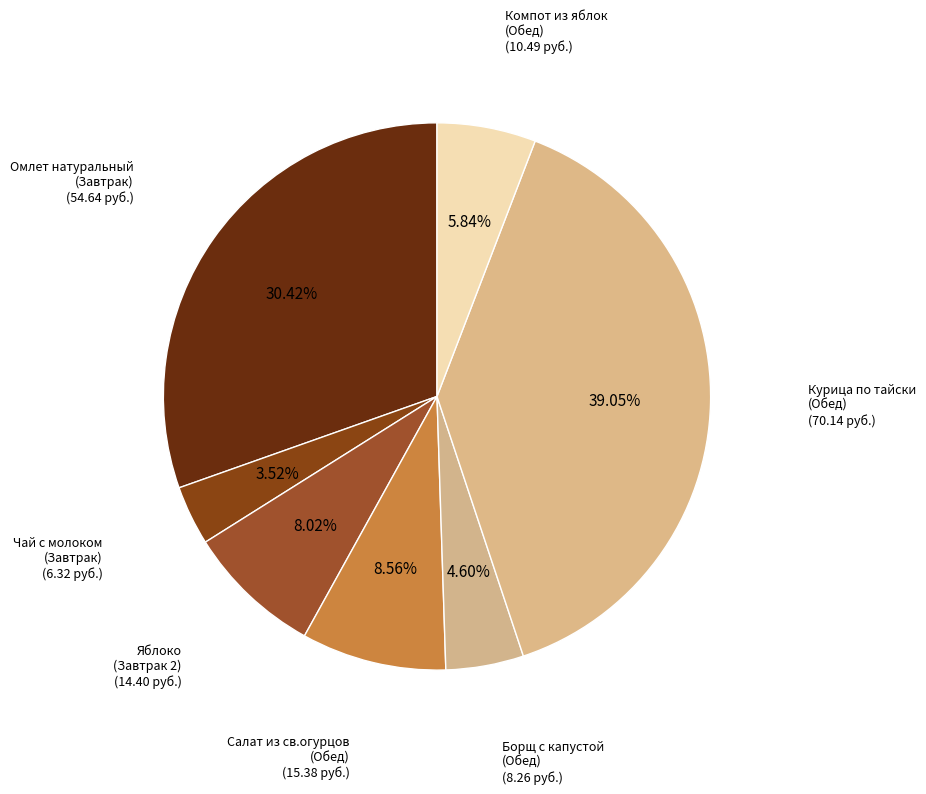

How many slices are in this pie chart?

7